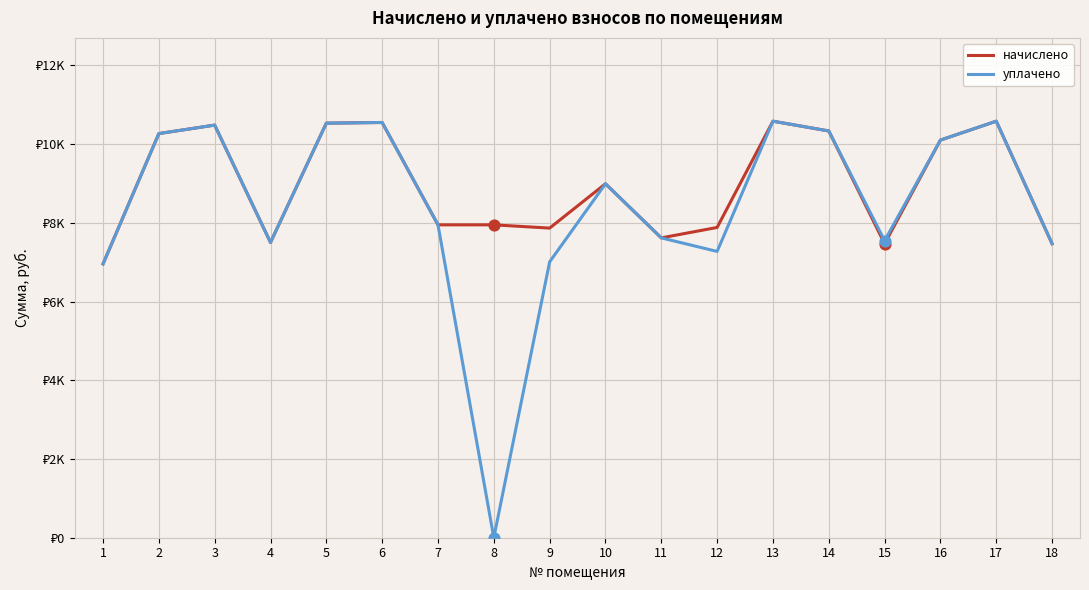

What are all the series names shown in the legend?

начислено, уплачено